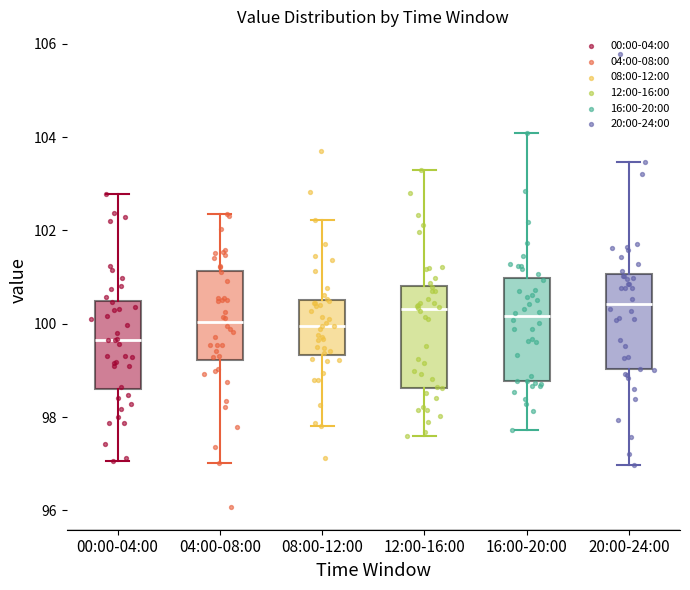

Reading left to right, read every box against the y-axis: the position of its median line, the range the box covers, and the ends of its whiskers. The values are not printed on the chart, so give them approximately, as read against the axis.

00:00-04:00: median 99.6, box 98.6 to 100.4, whiskers 97.0 to 102.8
04:00-08:00: median 100.0, box 99.2 to 101.2, whiskers 97.0 to 102.4
08:00-12:00: median 100.0, box 99.4 to 100.6, whiskers 97.8 to 102.2
12:00-16:00: median 100.4, box 98.6 to 100.8, whiskers 97.6 to 103.2
16:00-20:00: median 100.2, box 98.8 to 101.0, whiskers 97.8 to 104.0
20:00-24:00: median 100.4, box 99.0 to 101.0, whiskers 97.0 to 103.4